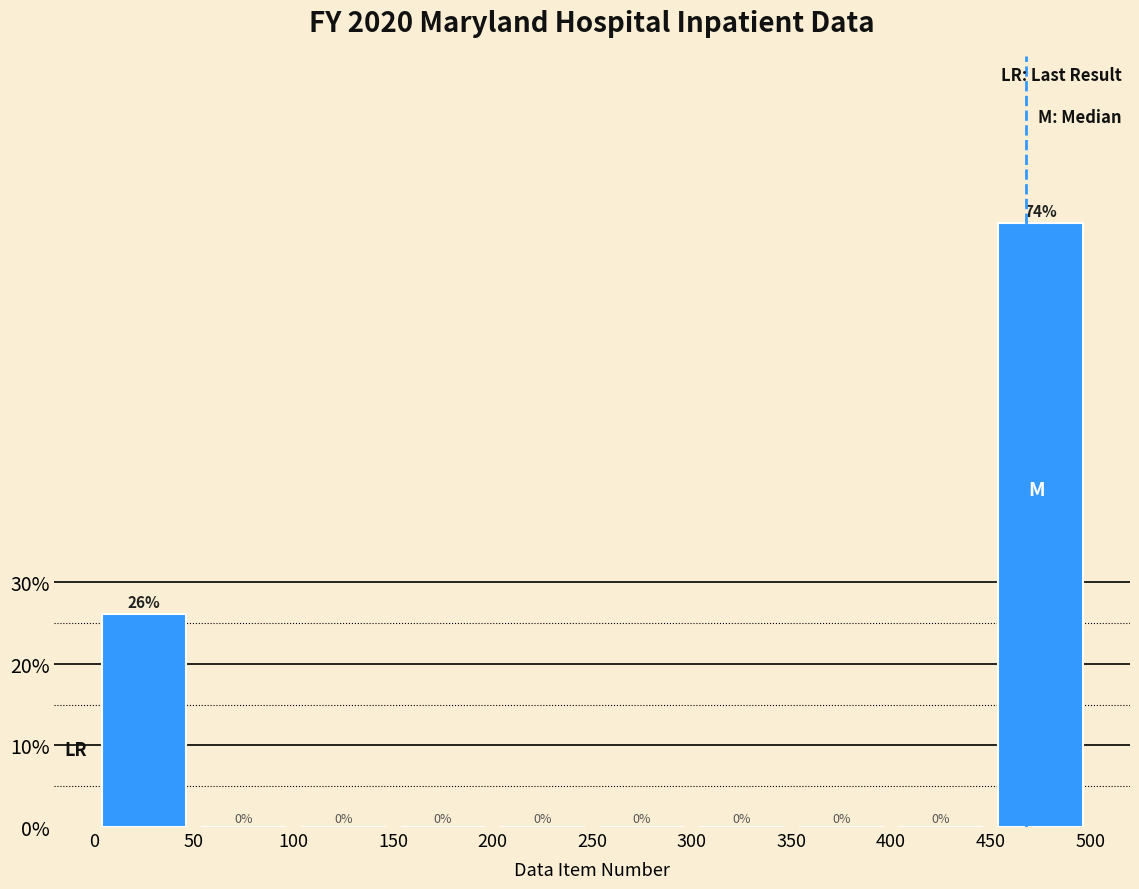

What is the height of the bar covering 0 to 50 on the x-axis?

26